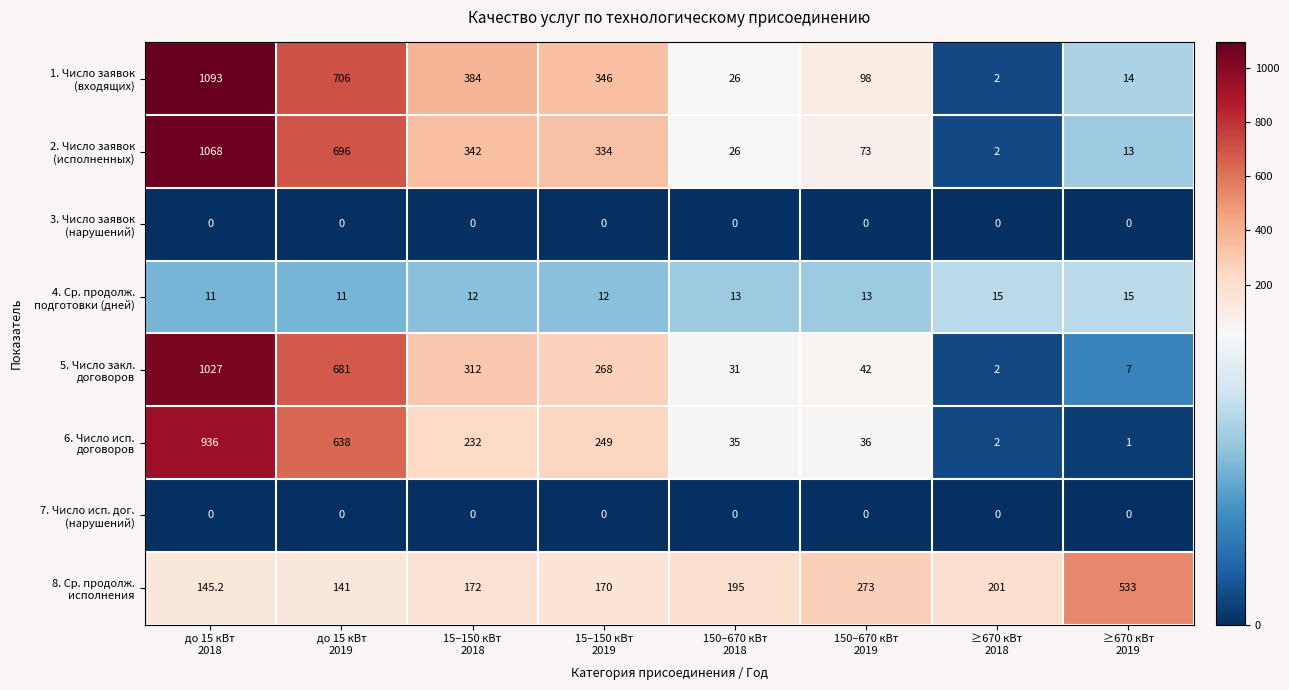

At how many categories does at least one series exceed 181?

8